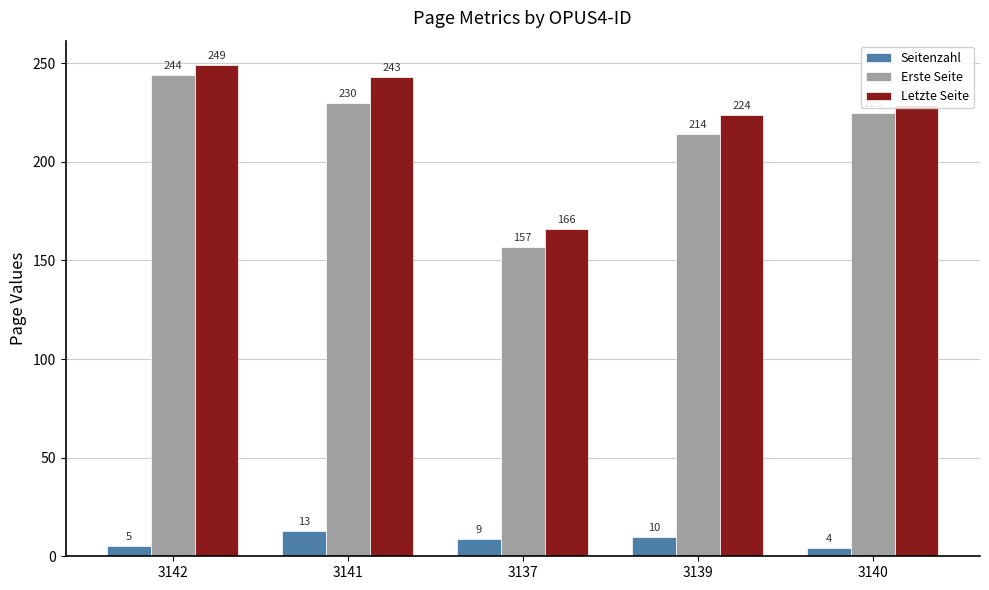

What is the sum of all Seitenzahl values?

41